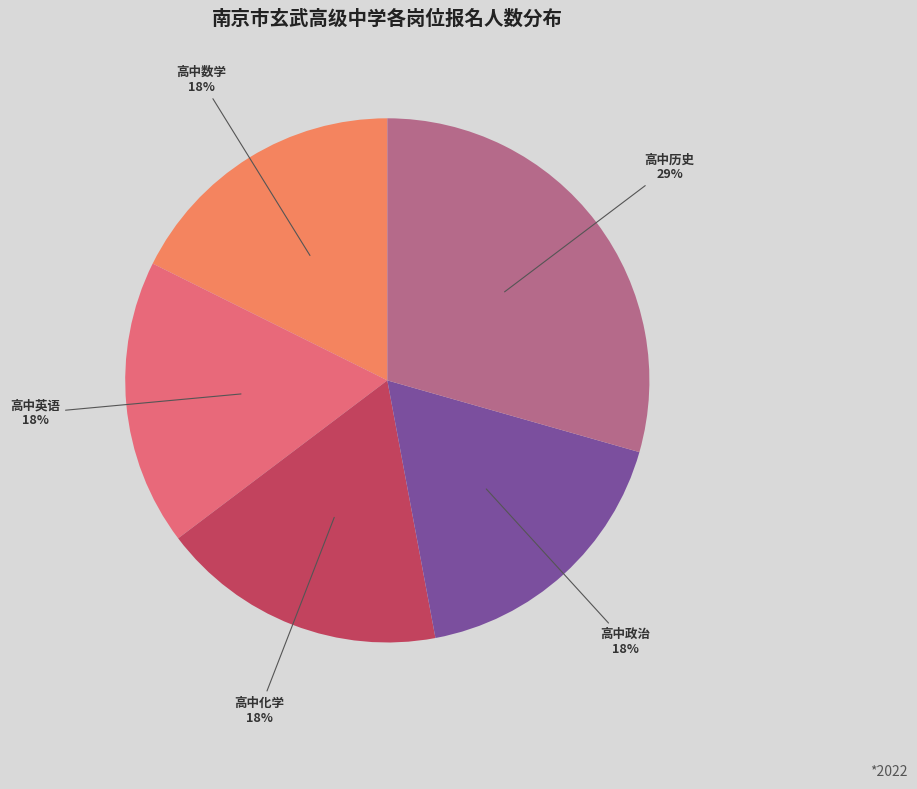

The 高中英语 slice represents 18% of the pie. True or false?

True